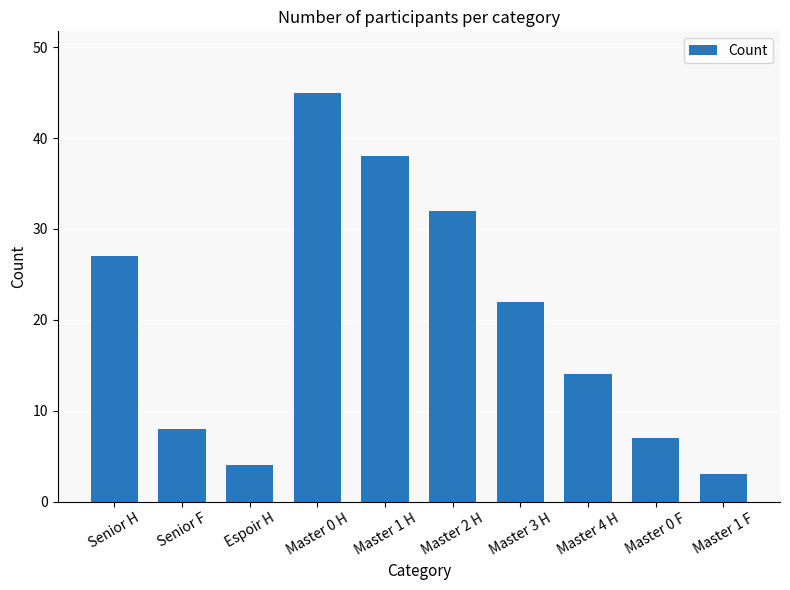

What is the sum of all values?

200